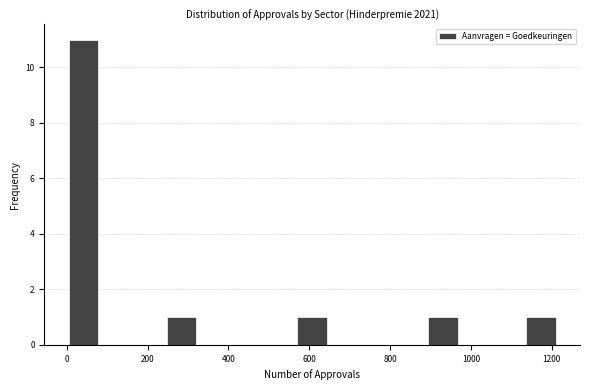

What is the height of the bar covering 240 to 320 on the x-axis? Neither the bar edges nor the heights are printed on the chart, so give them approximately, as read against the axes.

1